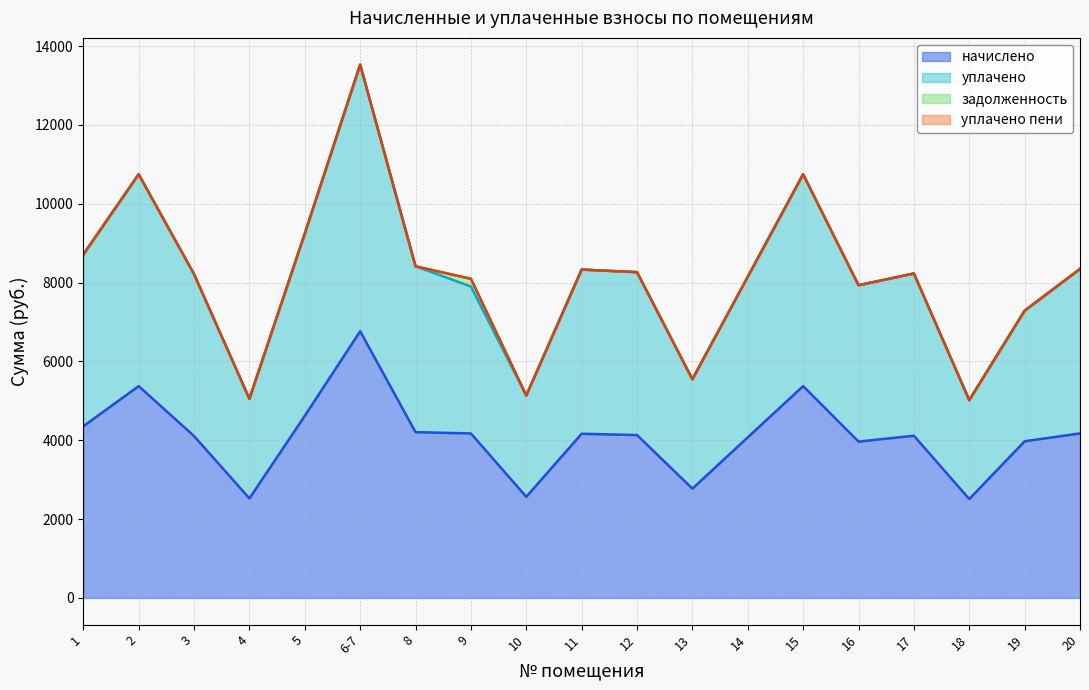

What is the total value across all series at 10?

5133.6